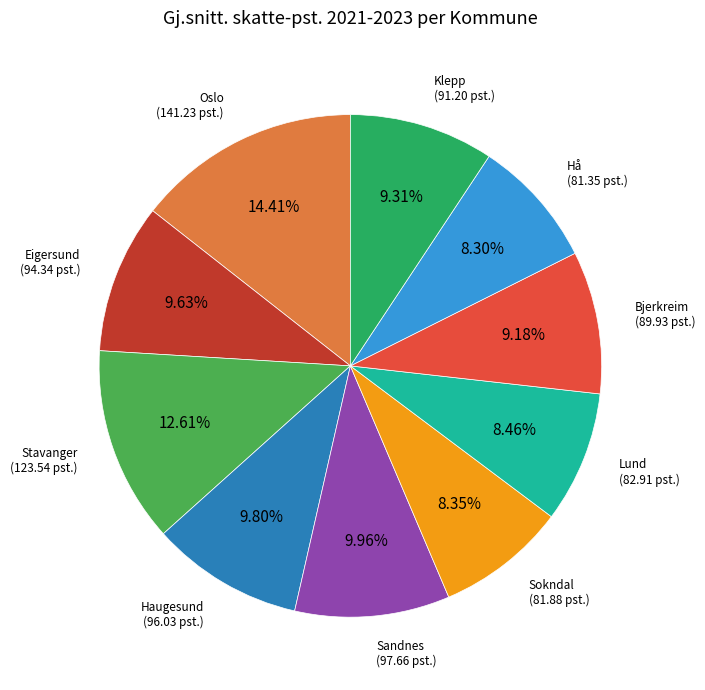

Is there a majority slice in this chart?

No